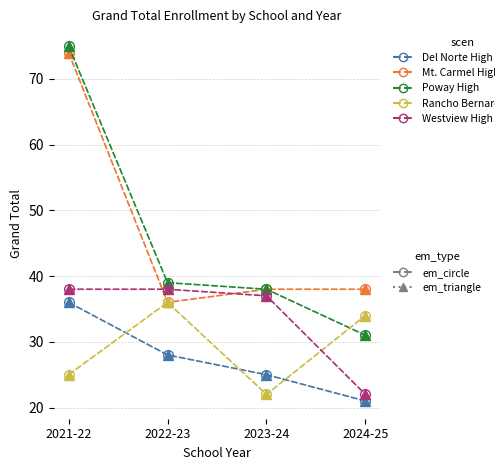

How many series are shown in this chart?

5